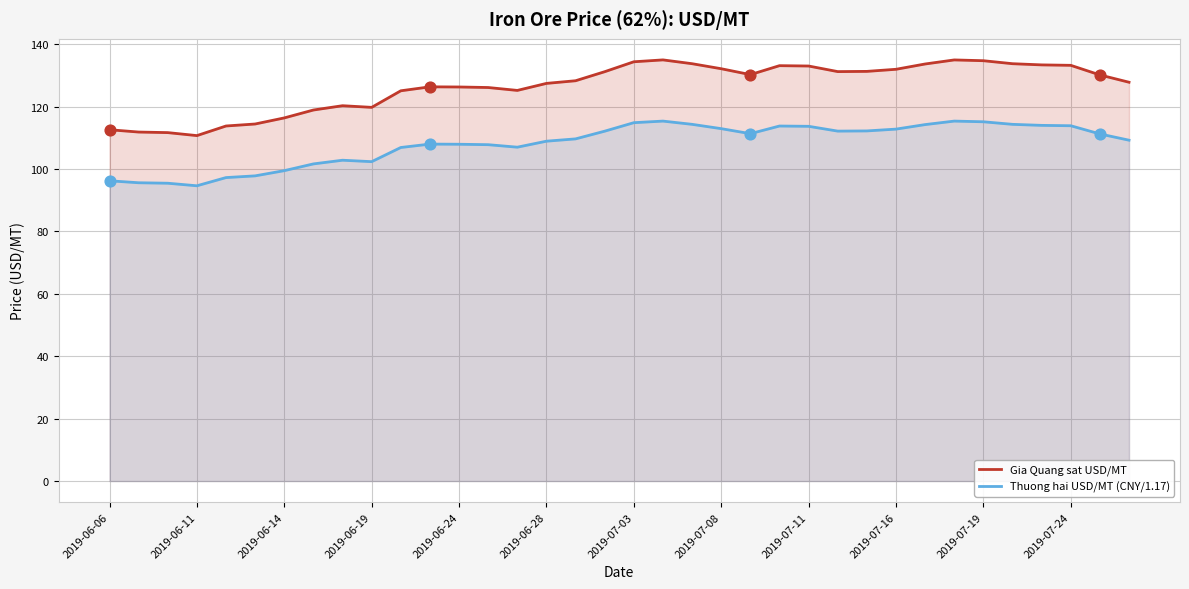

Which series has the widest spread of Y values?

Gia Quang sat USD/MT